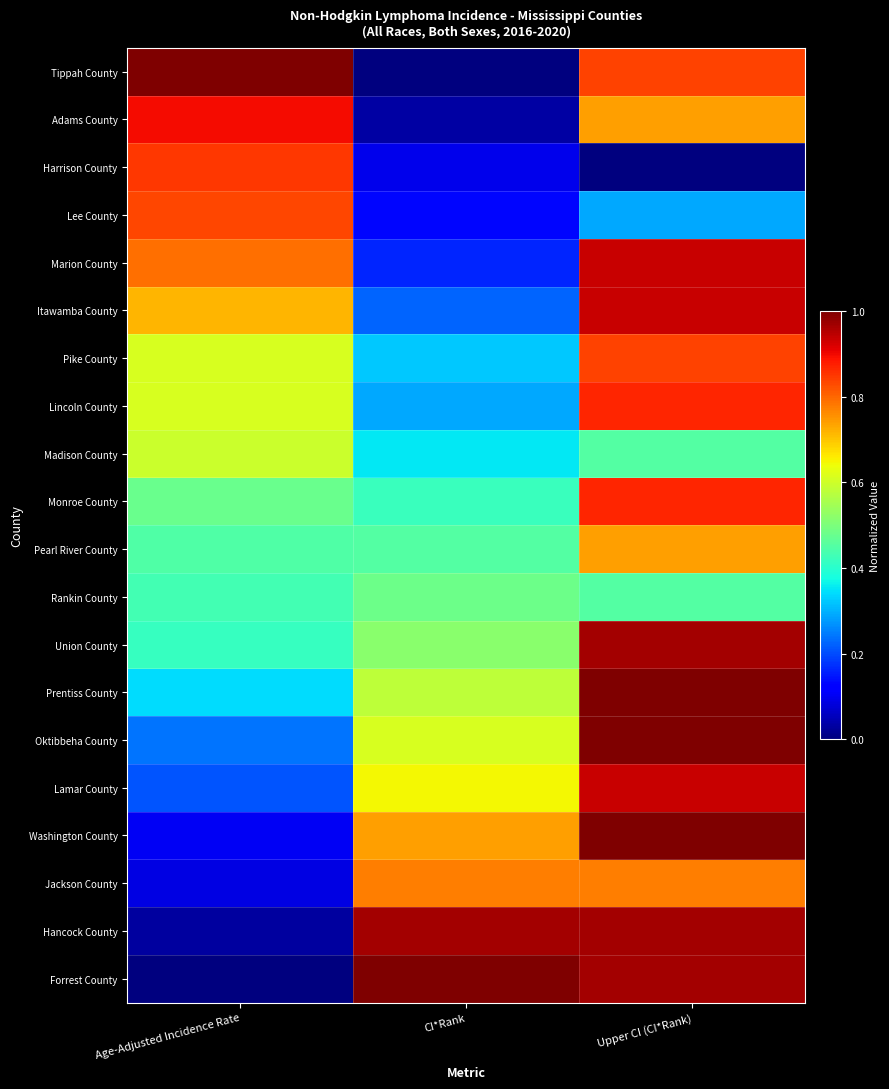

Reading left to right, what are all the values shown in this chart?

Tippah County: Age-Adjusted Incidence Rate=1.0	CI*Rank=0.0	Upper CI (CI*Rank)=0.8
Adams County: Age-Adjusted Incidence Rate=0.9	CI*Rank=0.0	Upper CI (CI*Rank)=0.7
Harrison County: Age-Adjusted Incidence Rate=0.9	CI*Rank=0.1	Upper CI (CI*Rank)=0.0
Lee County: Age-Adjusted Incidence Rate=0.8	CI*Rank=0.1	Upper CI (CI*Rank)=0.3
Marion County: Age-Adjusted Incidence Rate=0.8	CI*Rank=0.2	Upper CI (CI*Rank)=0.9
Itawamba County: Age-Adjusted Incidence Rate=0.7	CI*Rank=0.2	Upper CI (CI*Rank)=0.9
Pike County: Age-Adjusted Incidence Rate=0.6	CI*Rank=0.3	Upper CI (CI*Rank)=0.8
Lincoln County: Age-Adjusted Incidence Rate=0.6	CI*Rank=0.3	Upper CI (CI*Rank)=0.9
Madison County: Age-Adjusted Incidence Rate=0.6	CI*Rank=0.4	Upper CI (CI*Rank)=0.5
Monroe County: Age-Adjusted Incidence Rate=0.5	CI*Rank=0.4	Upper CI (CI*Rank)=0.9
Pearl River County: Age-Adjusted Incidence Rate=0.4	CI*Rank=0.5	Upper CI (CI*Rank)=0.7
Rankin County: Age-Adjusted Incidence Rate=0.4	CI*Rank=0.5	Upper CI (CI*Rank)=0.5
Union County: Age-Adjusted Incidence Rate=0.4	CI*Rank=0.5	Upper CI (CI*Rank)=1.0
Prentiss County: Age-Adjusted Incidence Rate=0.3	CI*Rank=0.6	Upper CI (CI*Rank)=1.0
Oktibbeha County: Age-Adjusted Incidence Rate=0.2	CI*Rank=0.6	Upper CI (CI*Rank)=1.0
Lamar County: Age-Adjusted Incidence Rate=0.2	CI*Rank=0.6	Upper CI (CI*Rank)=0.9
Washington County: Age-Adjusted Incidence Rate=0.1	CI*Rank=0.7	Upper CI (CI*Rank)=1.0
Jackson County: Age-Adjusted Incidence Rate=0.1	CI*Rank=0.8	Upper CI (CI*Rank)=0.8
Hancock County: Age-Adjusted Incidence Rate=0.0	CI*Rank=1.0	Upper CI (CI*Rank)=1.0
Forrest County: Age-Adjusted Incidence Rate=0.0	CI*Rank=1.0	Upper CI (CI*Rank)=1.0